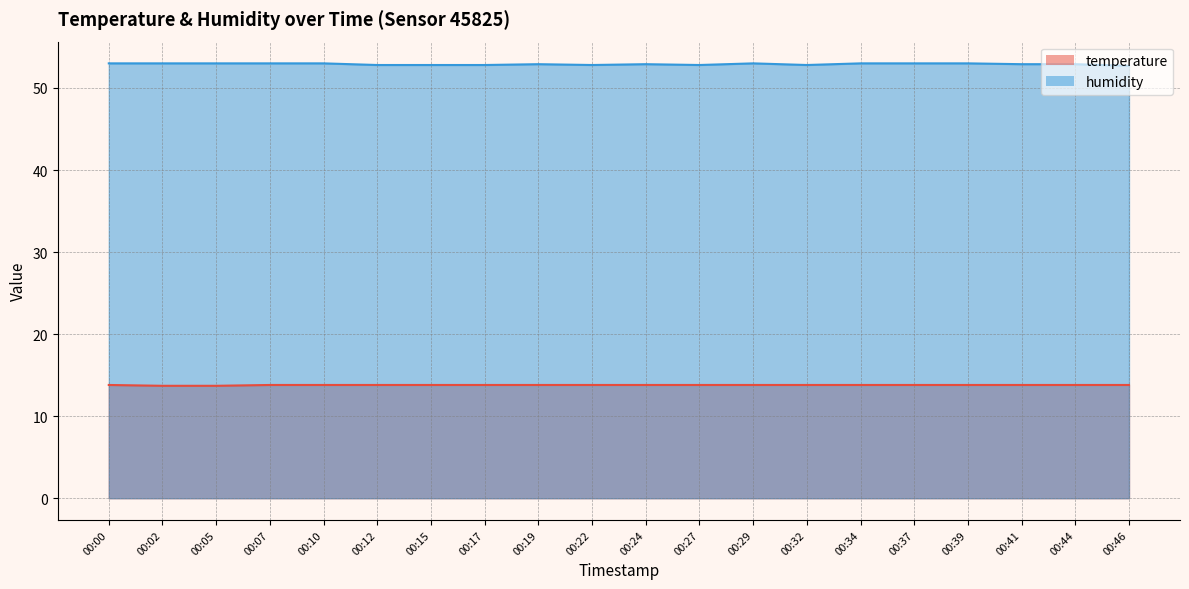

How many series are shown in this chart?

2